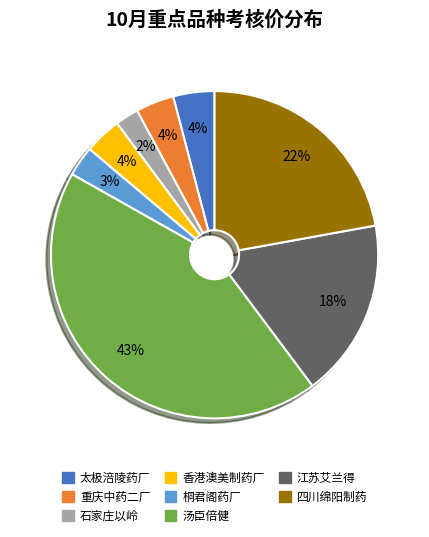

To the nearest percent, what is the difference between the largest and smallest slice percentages?

41%